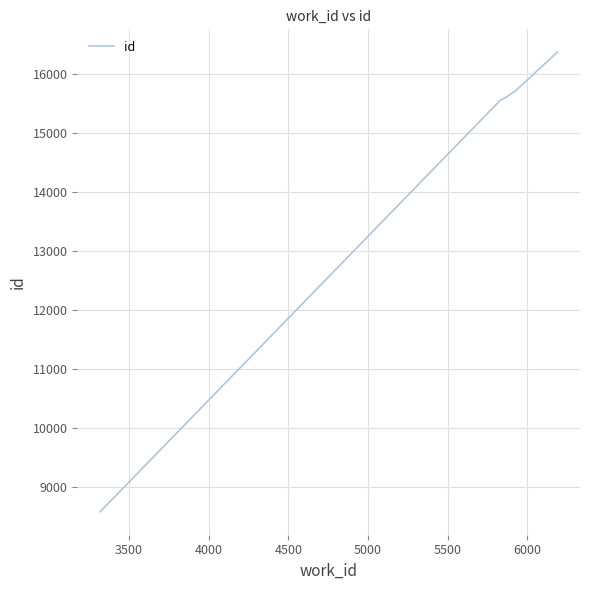

How many categories are shown in the chart?

6